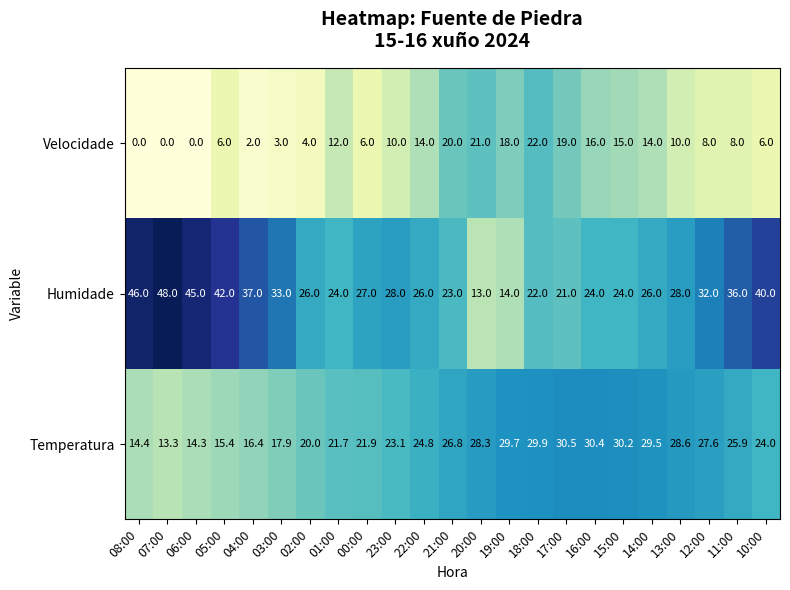

What is the total value across all series at 11:00?

69.9